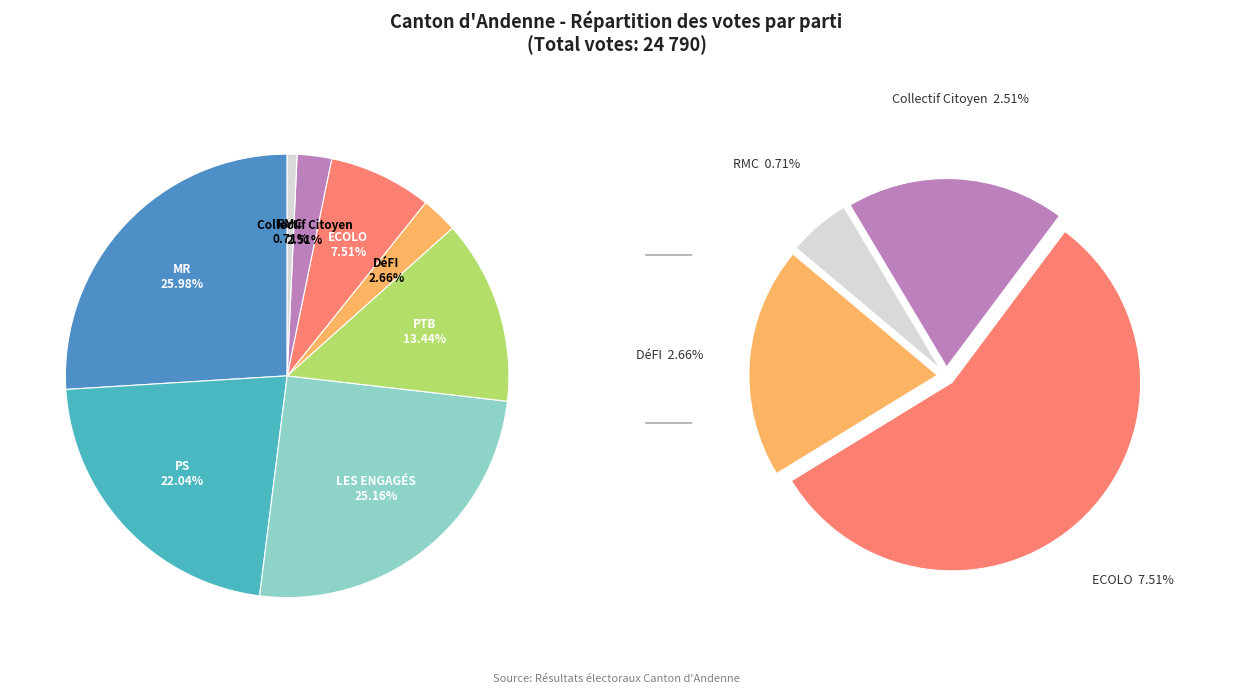

Count the number of slices in the pie.

8